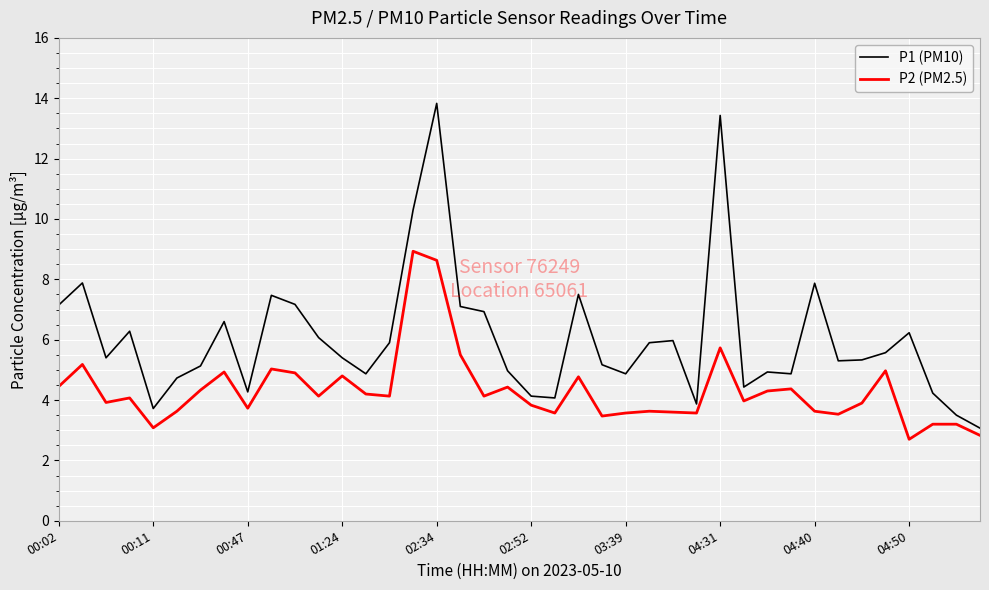

What is the minimum value shown in the chart?

2.7